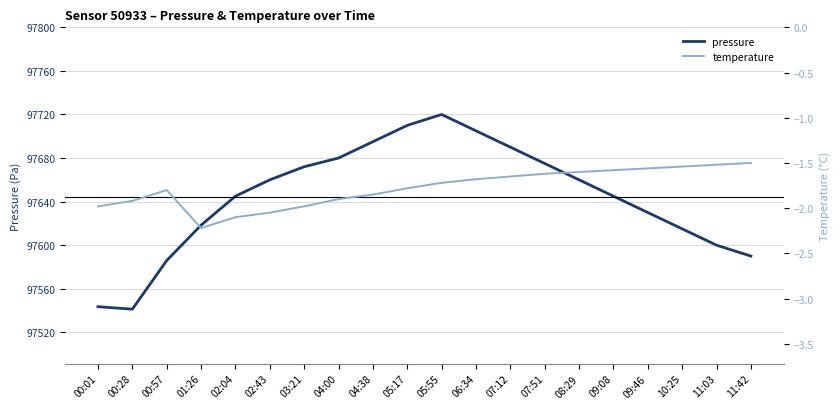

True or false: temperature has more than 0 points higher than both neighbors.

True